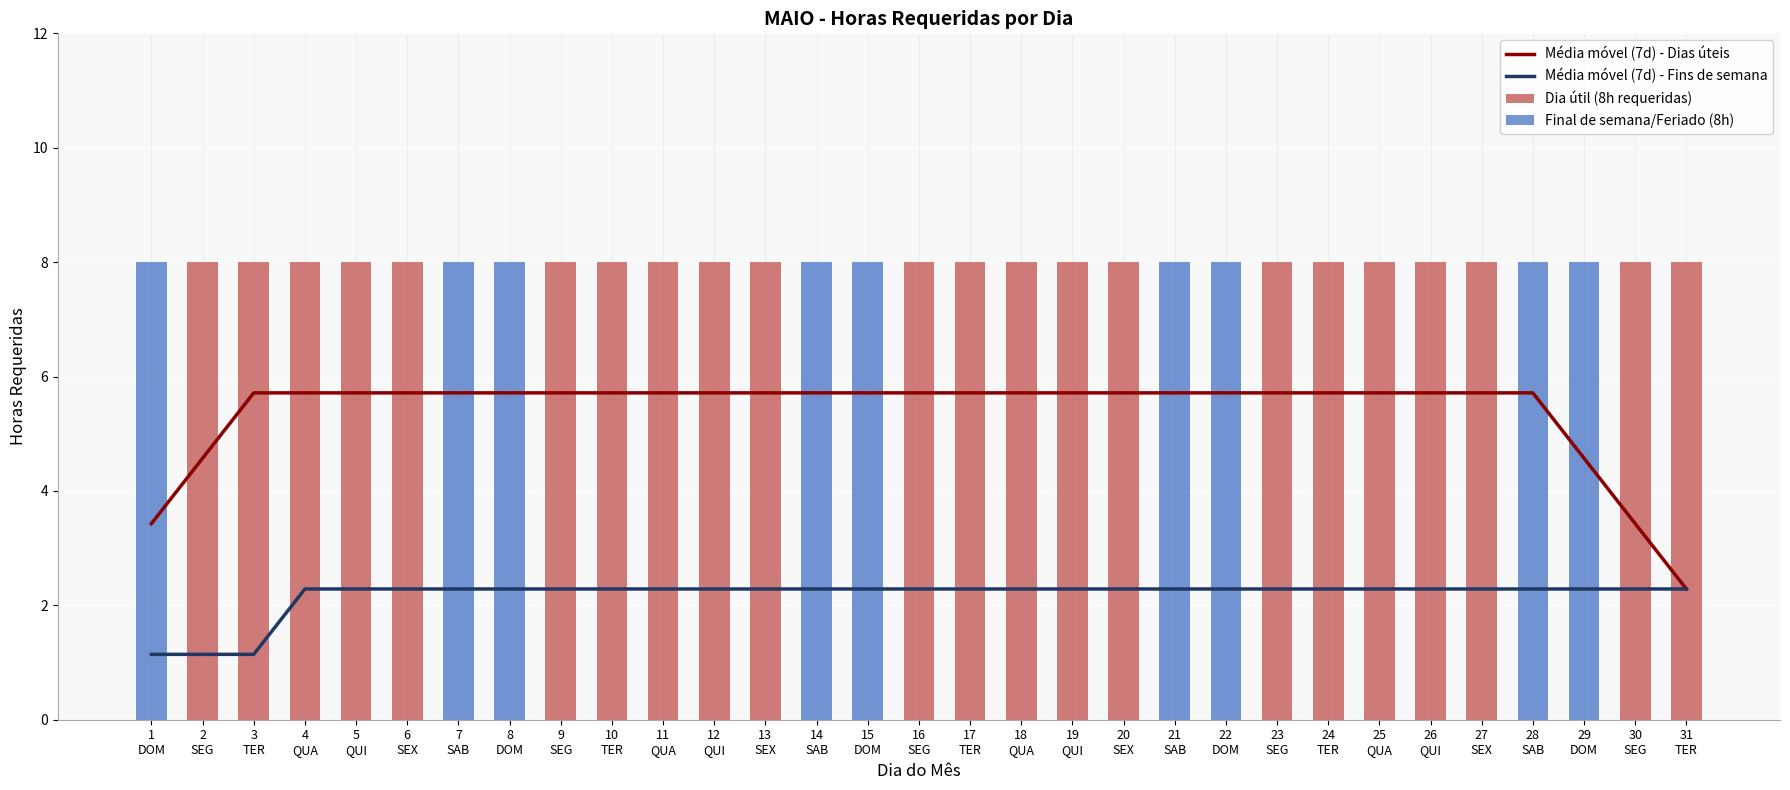

Does the chart contain stacked bars?

No